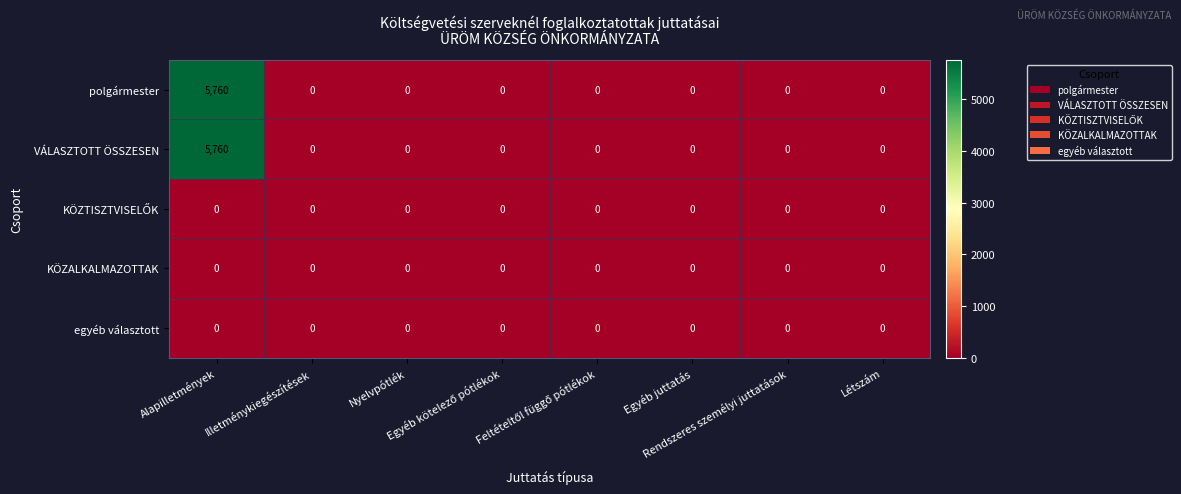

What is the maximum value for VÁLASZTOTT ÖSSZESEN?

5760